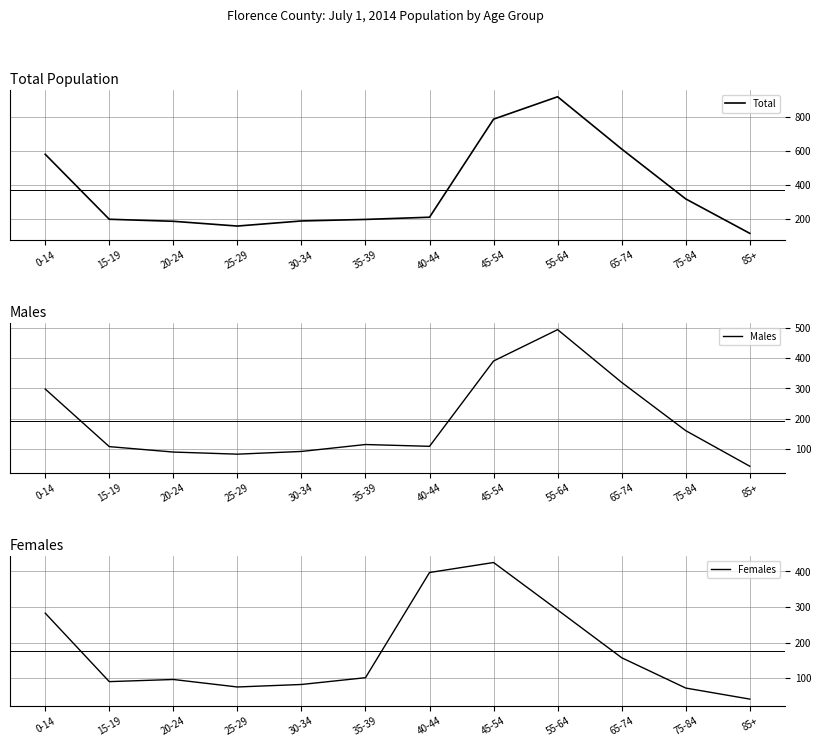

Reading left to right, extract all data points from this chart.

Total: 0-14=581	15-19=198	20-24=186	25-29=158	30-34=188	35-39=197	40-44=210	45-54=788	55-64=920	65-74=612	75-84=318	85+=115
Males: 0-14=298	15-19=107	20-24=89	25-29=82	30-34=91	35-39=114	40-44=108	45-54=391	55-64=495	65-74=320	75-84=160	85+=42
Females: 0-14=283	15-19=91	20-24=97	25-29=76	30-34=83	35-39=102	40-44=397	45-54=425	55-64=292	65-74=158	75-84=73	85+=42